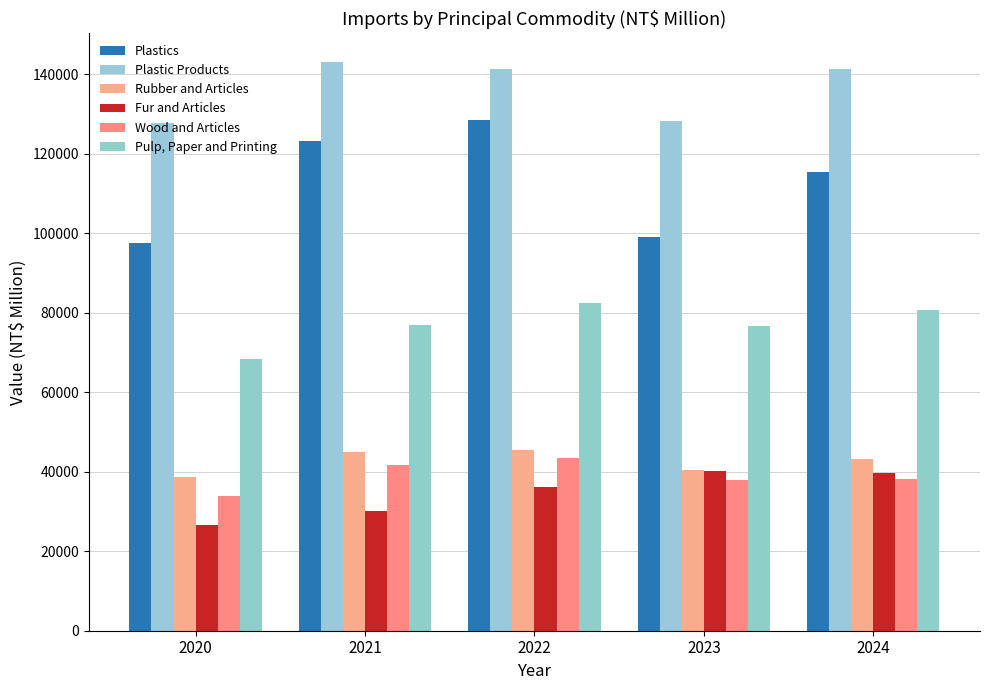

Does the chart contain any negative values?

No